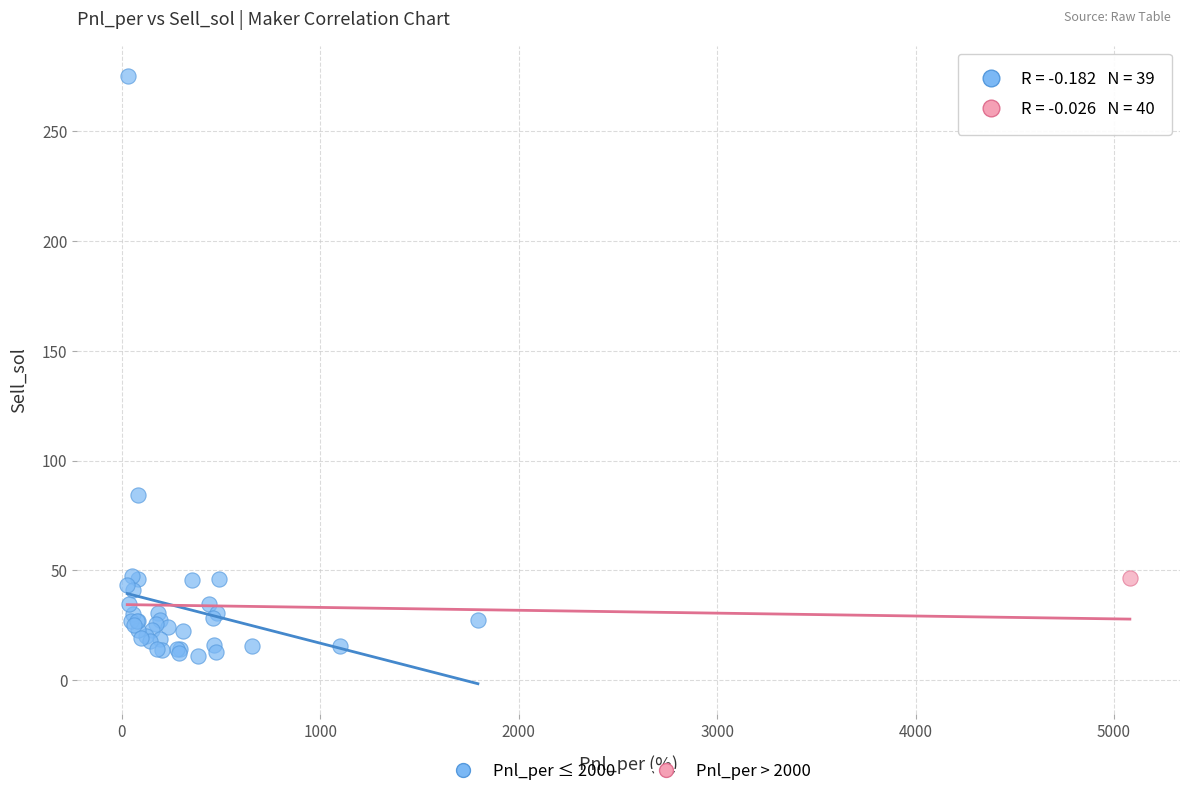

What are all the series names shown in the legend?

Pnl_per ≤ 2000, Pnl_per > 2000